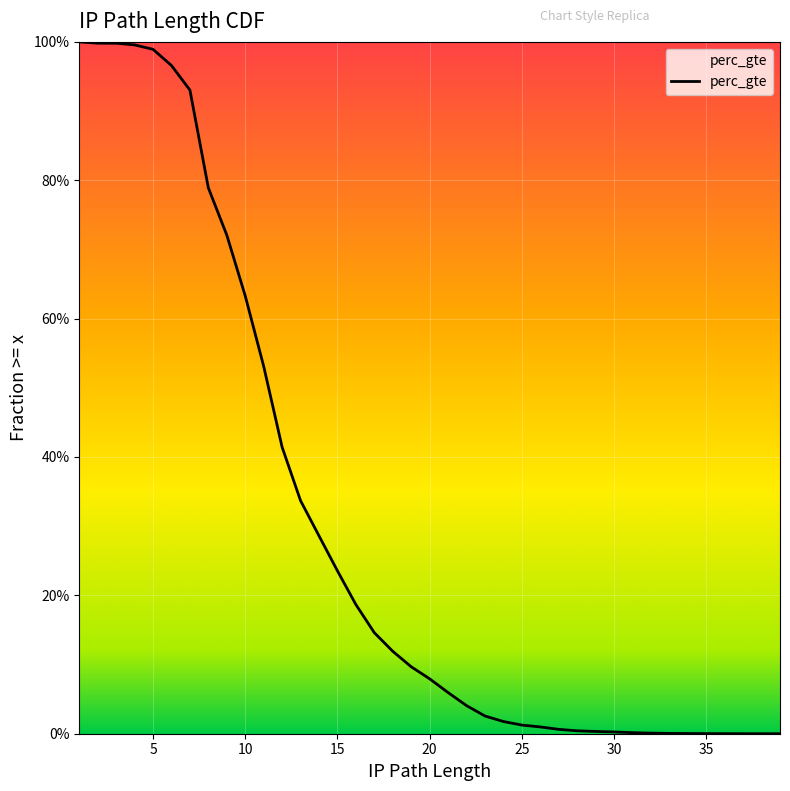

What is the average value?

0.3